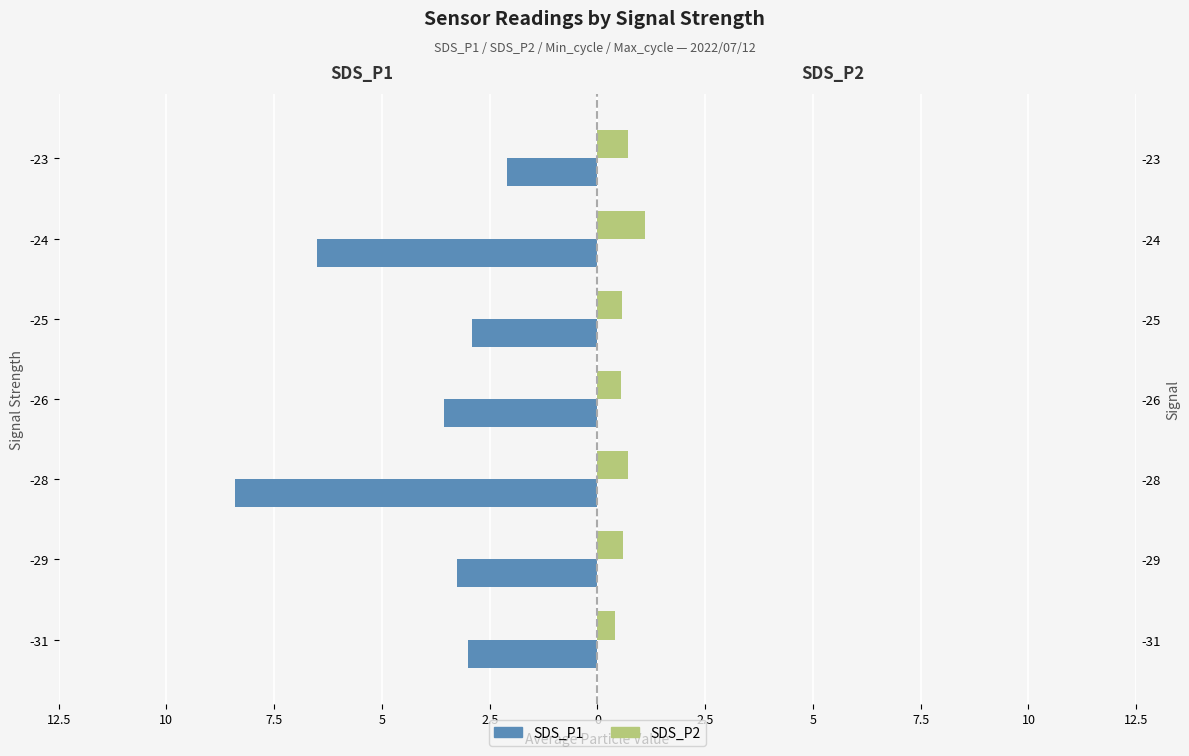

What is the difference between the maximum and minimum values in the SDS_P2 series?

0.7